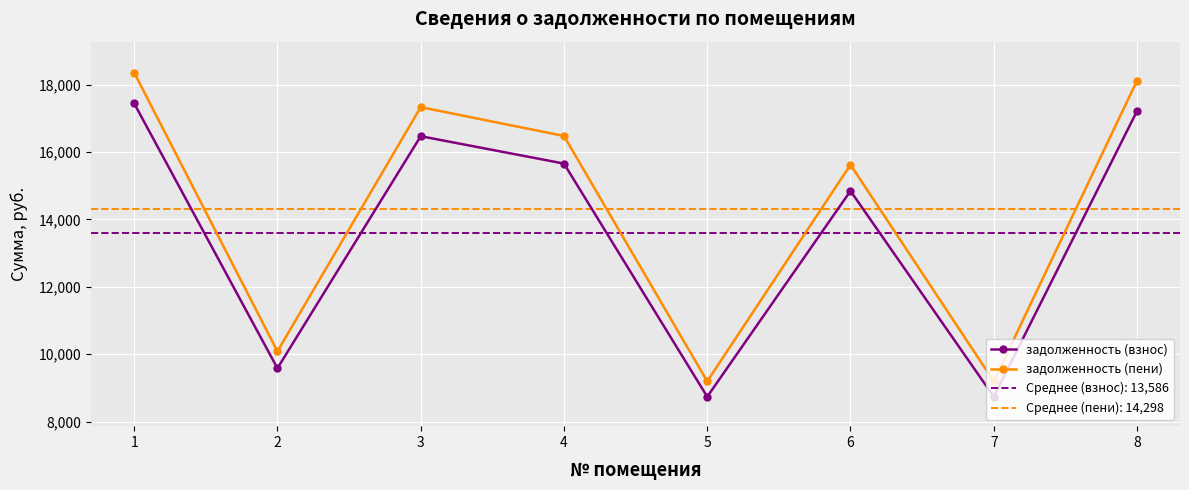

True or false: задолженность (пени) and задолженность (взнос) intersect in this chart.

False